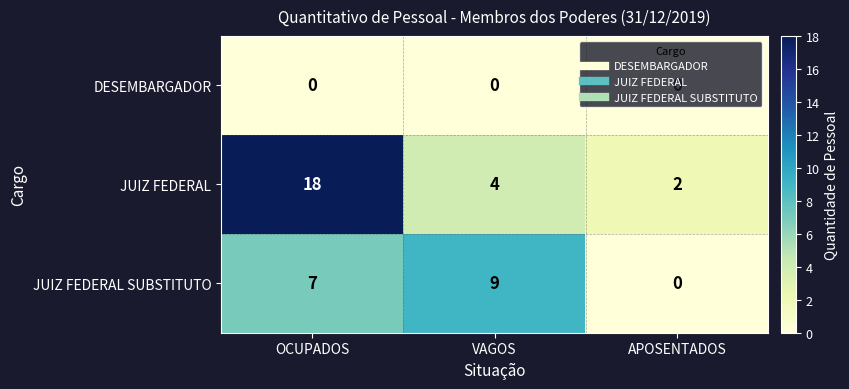

At which category is the sum across all series the highest?

OCUPADOS